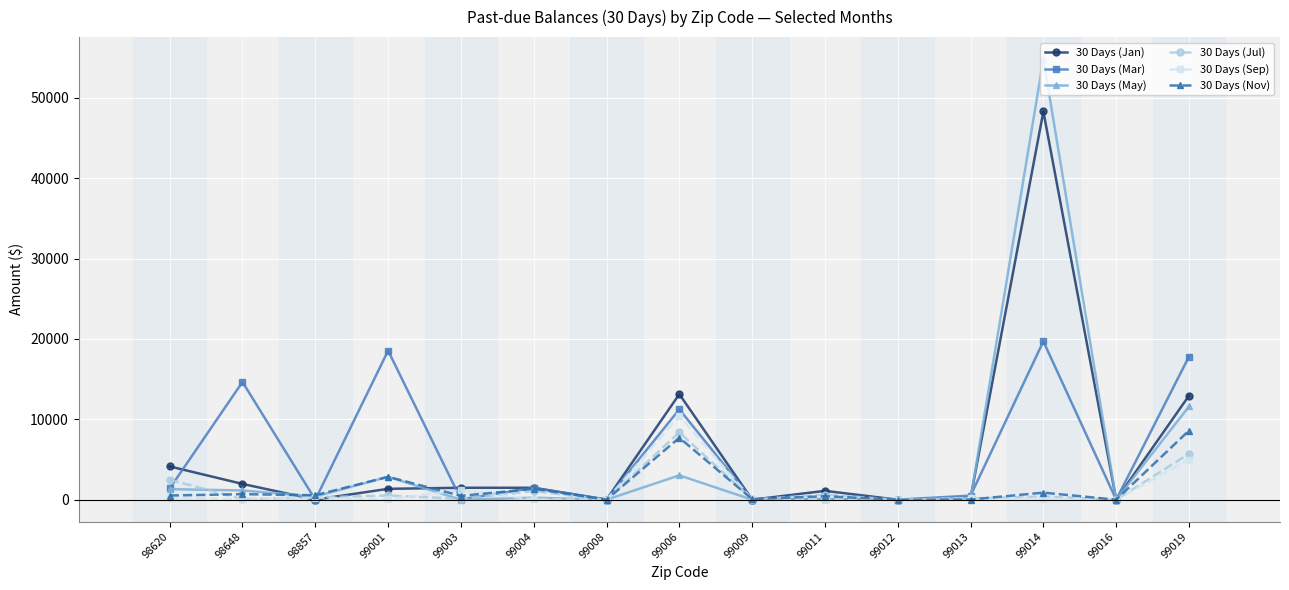

Between 98648 and 99014, which series saw the biggest shift?

30 Days (May)